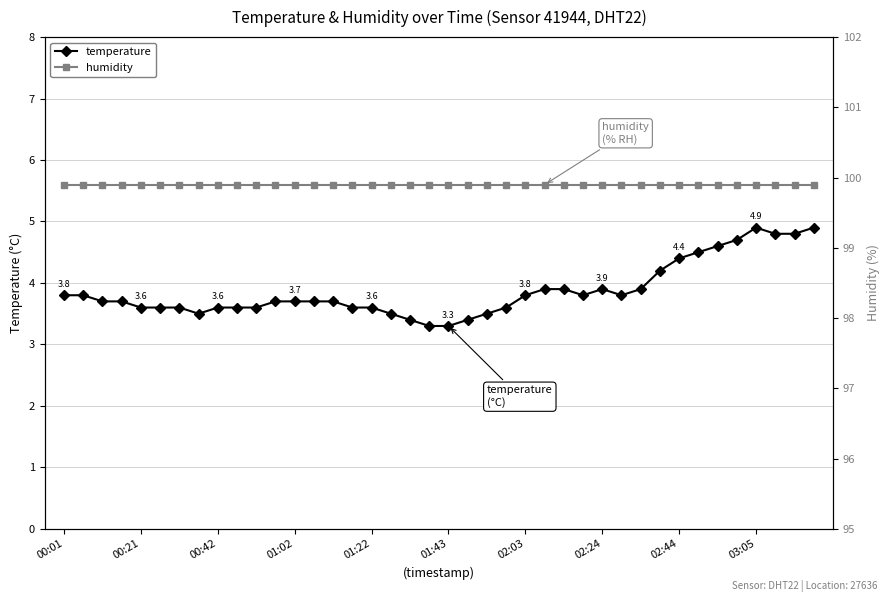

Which series has the largest total across all categories?

humidity